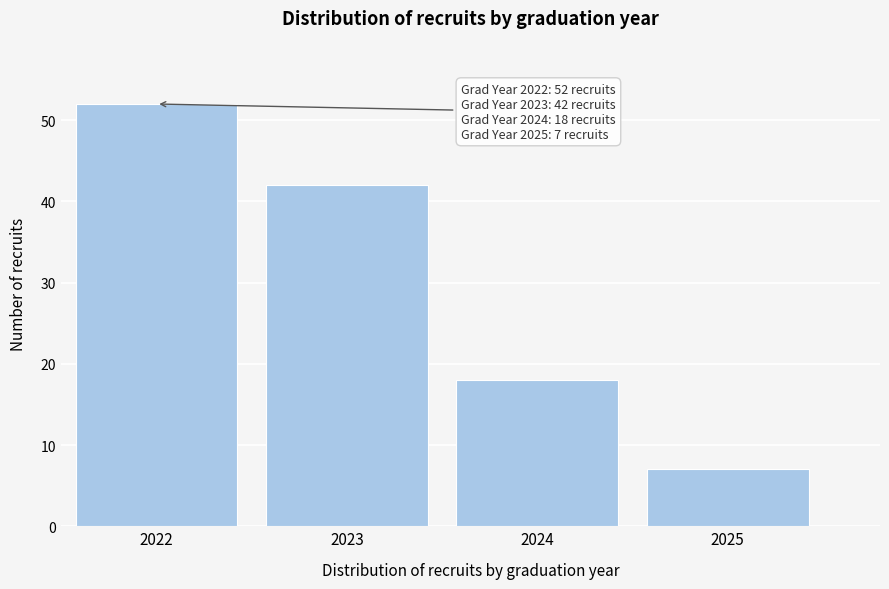

Reading right to left, what are all the values shown in this chart?

7	18	42	52